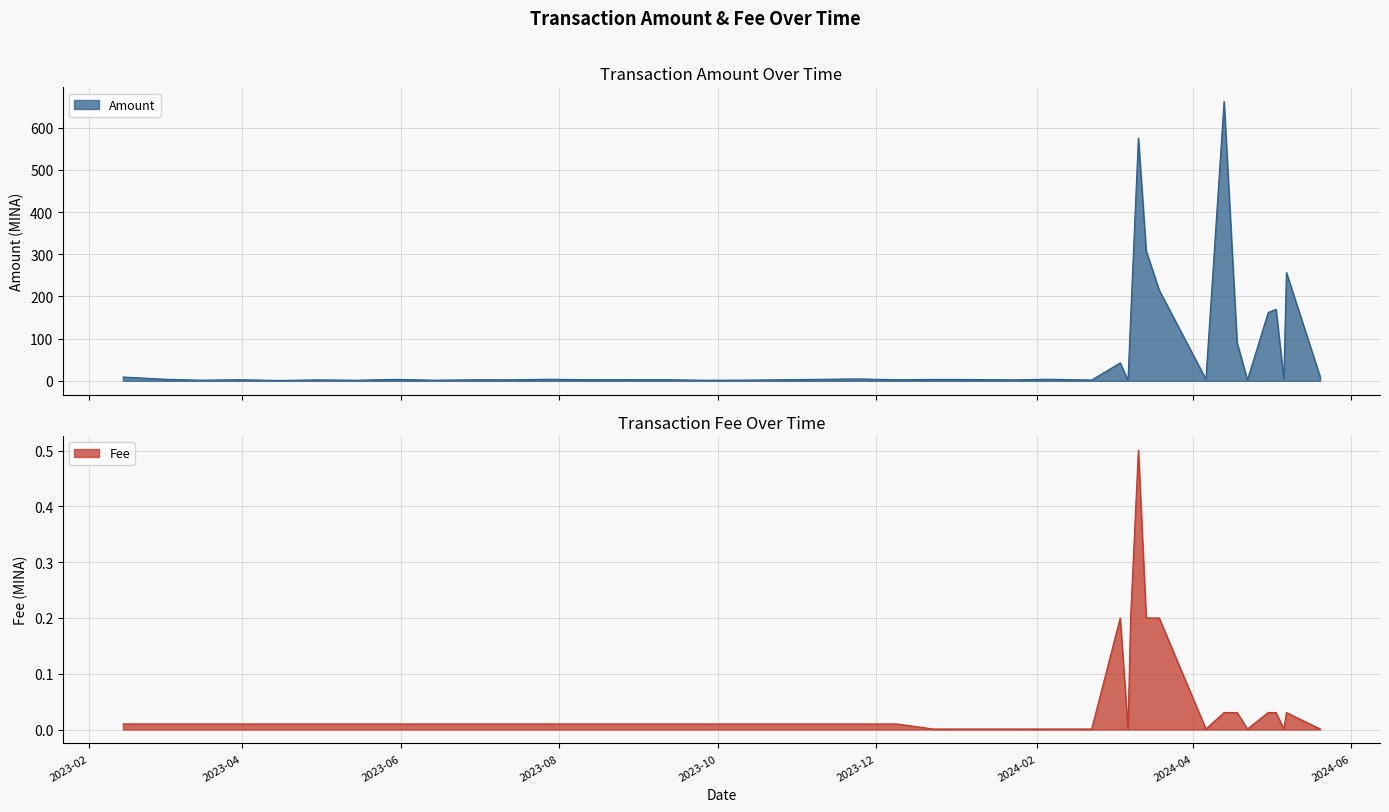

What is the difference between the highest and lowest values at 2023-04-15?

0.9